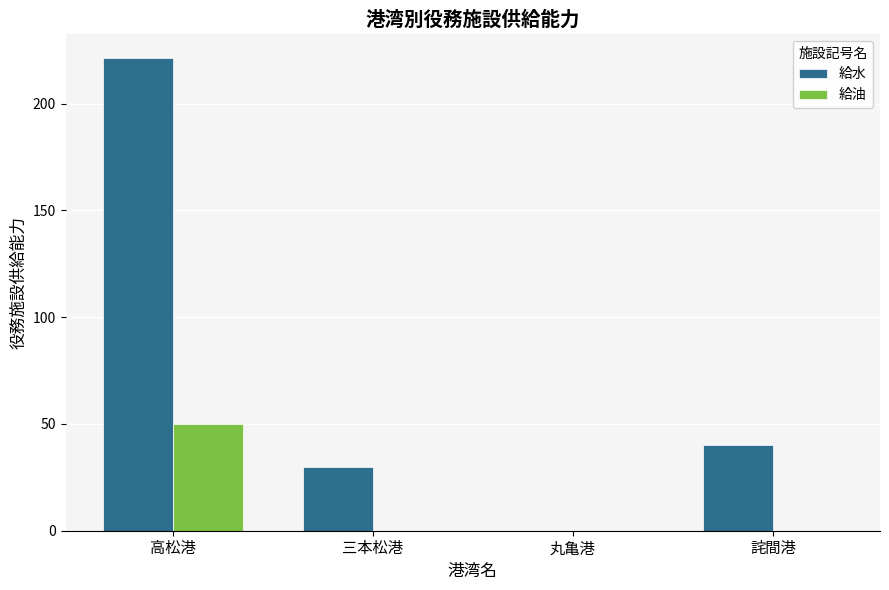

Which series changed the most between 丸亀港 and 詫間港?

給水